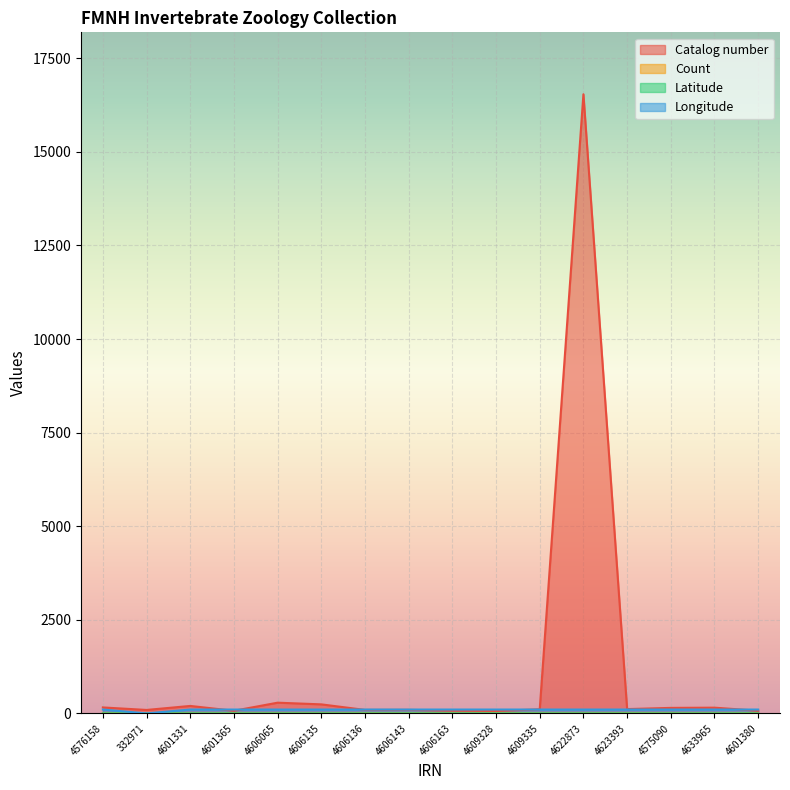

How many interior local peaks does the Catalog number series have?

5